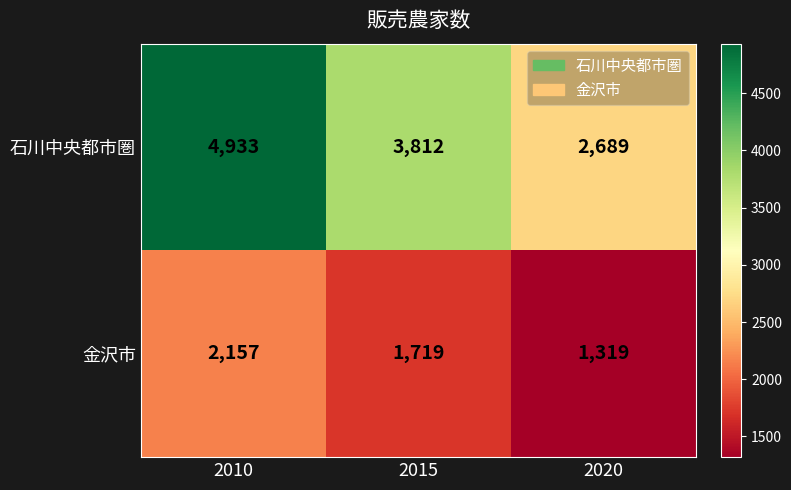

What is the sum of the 石川中央都市圏 values at 2020 and 2015?

6501